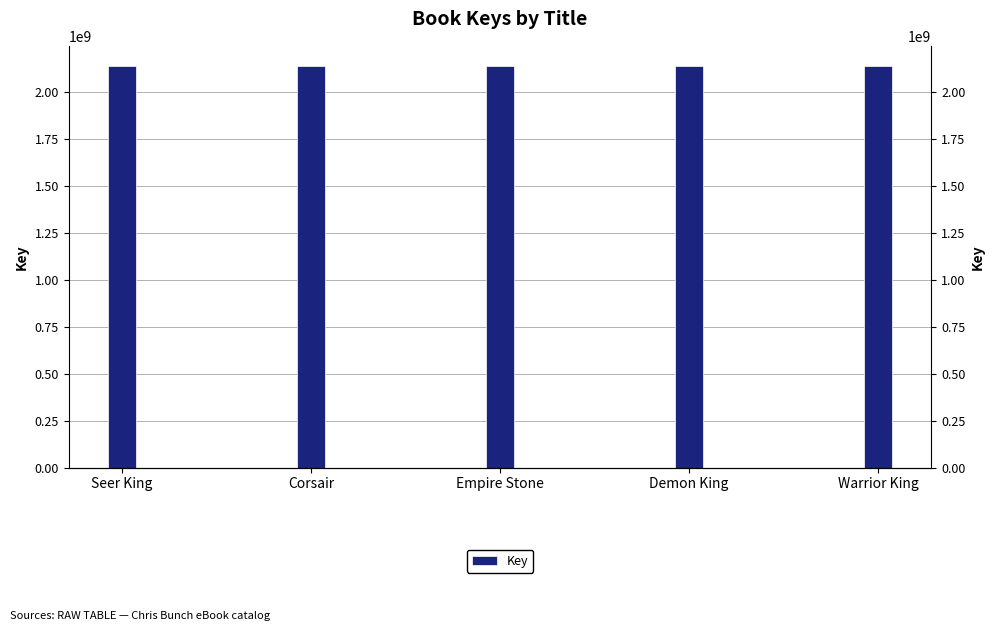

Which label corresponds to the largest value in the chart?

Warrior King